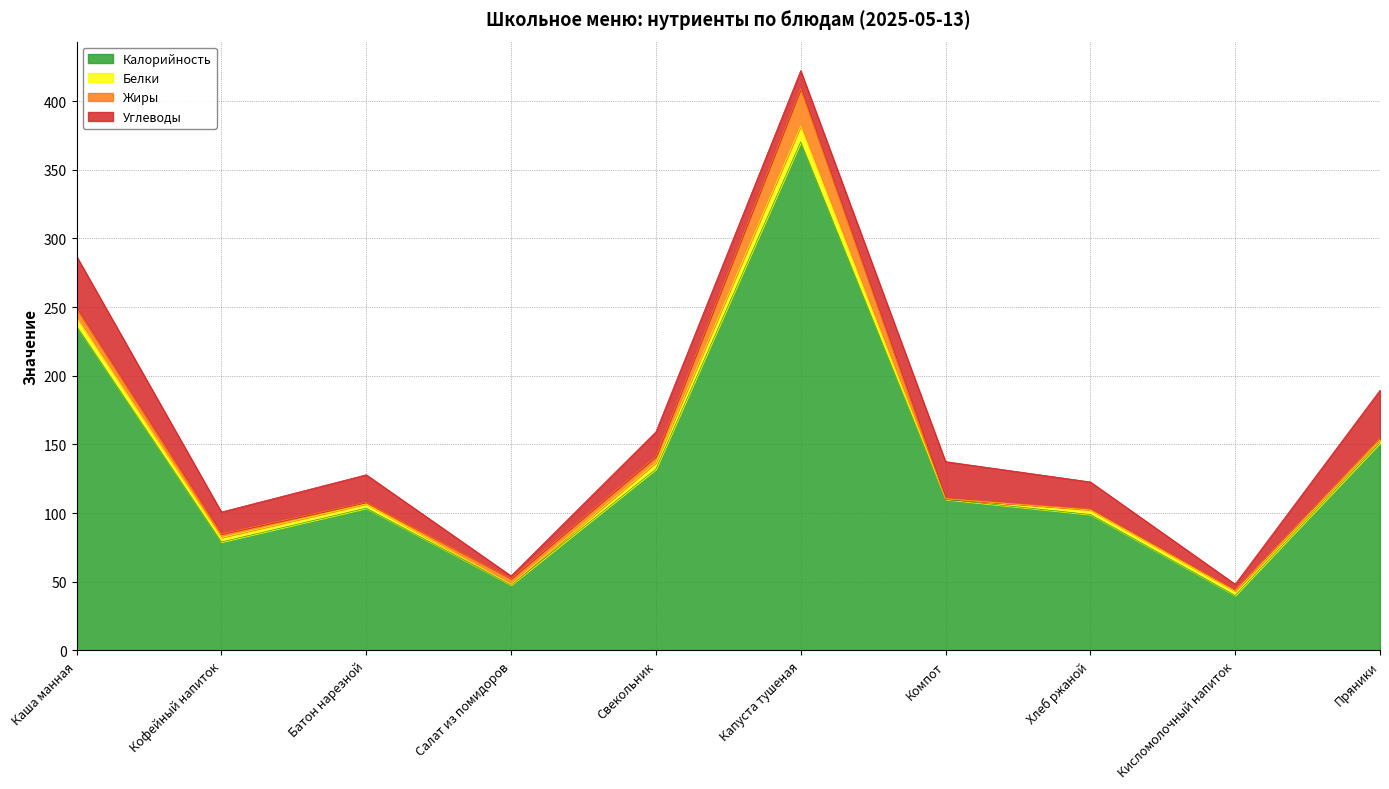

Reading left to right, what are all the values shown in this chart?

Калорийность: 236.2	79.0	103.6	47.6	132.0	370.3	110.0	99.0	40.0	151.1
Белки: 6.3	3.2	3.1	0.4	4.7	11.6	0.5	3.3	3.0	2.2
Жиры: 6.8	2.7	1.2	4.3	4.6	27.3	0.0	0.6	1.0	1.3
Углеводы: 37.8	15.9	20.0	1.9	17.9	13.0	27.0	19.8	4.2	35.0